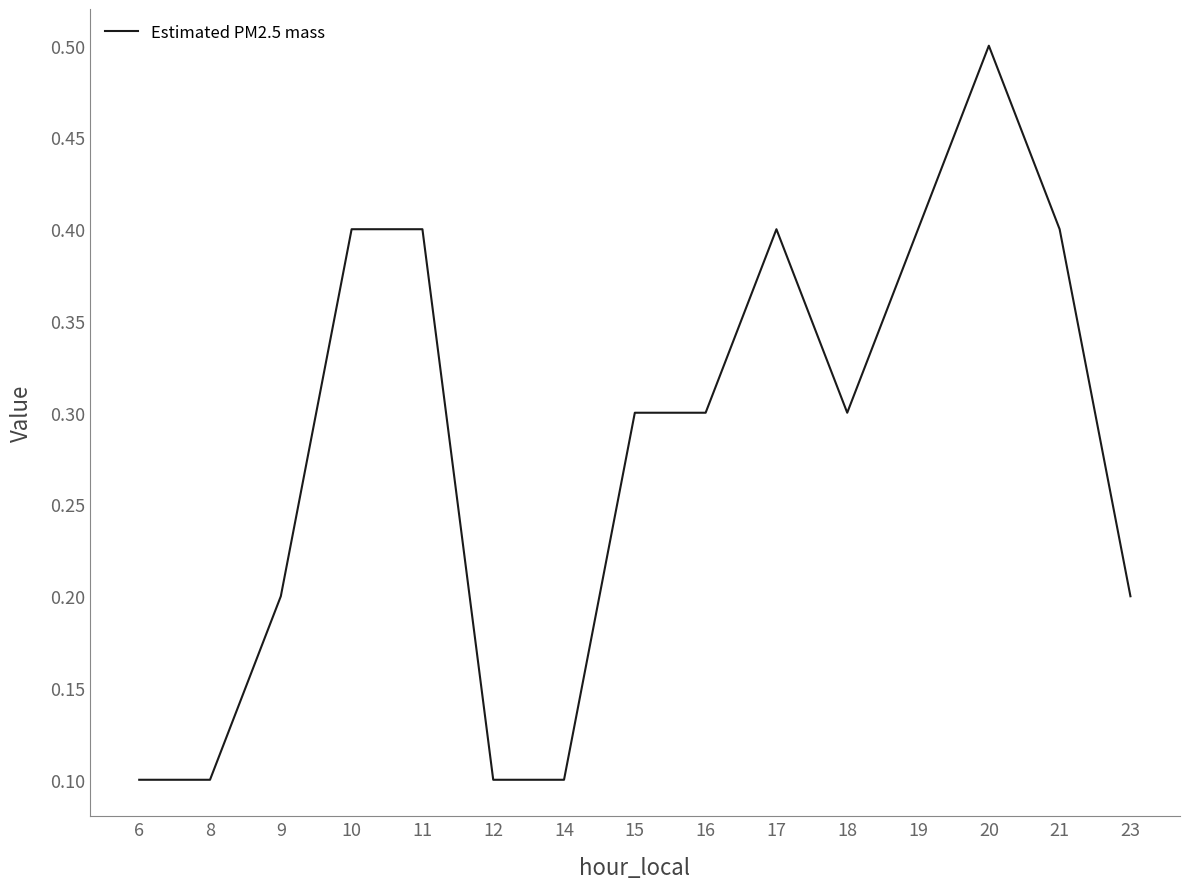

What is the change in value from 16 to 17?

+0.1